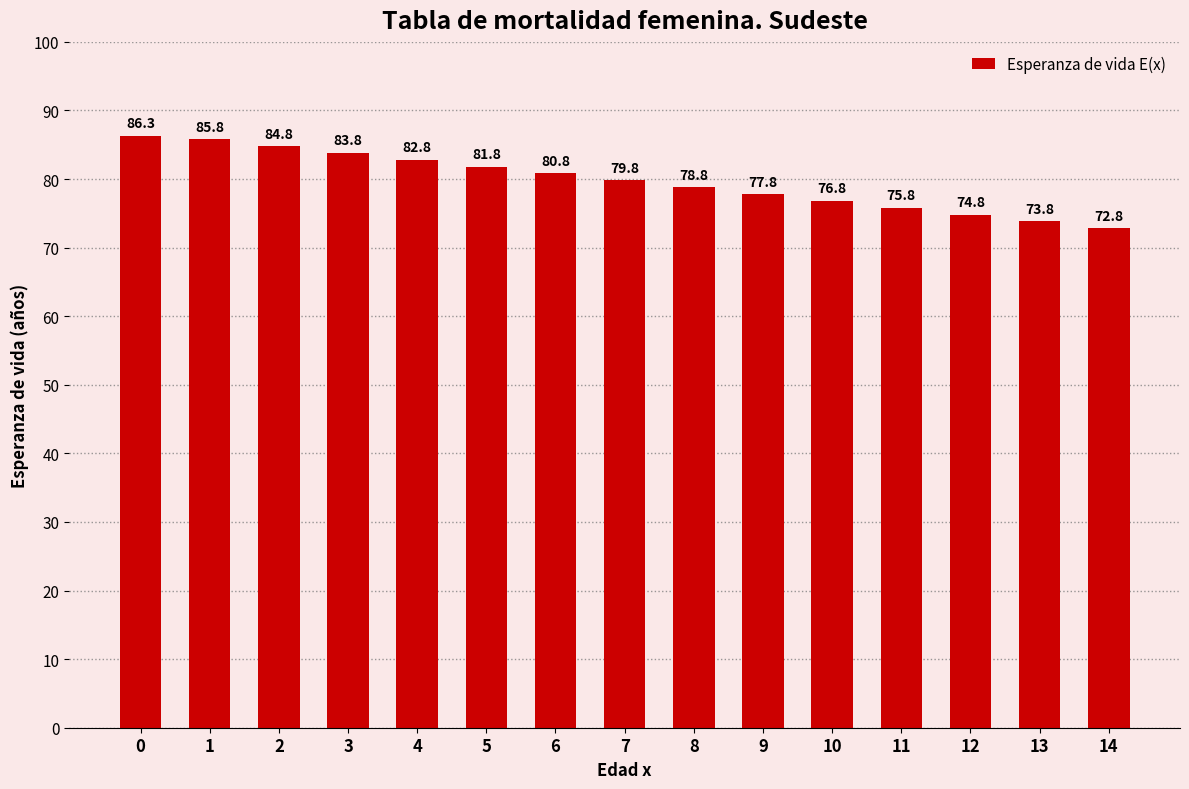

The chart shows a value of 74.8 at 12. True or false?

True